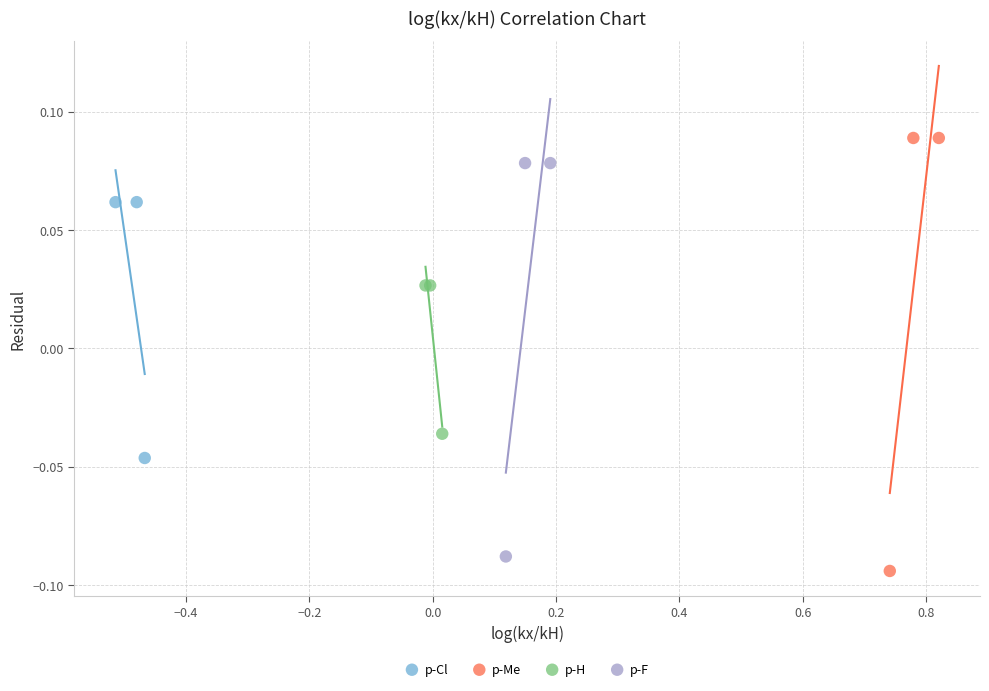

Which series has the largest Y range (max minus min)?

p-Me